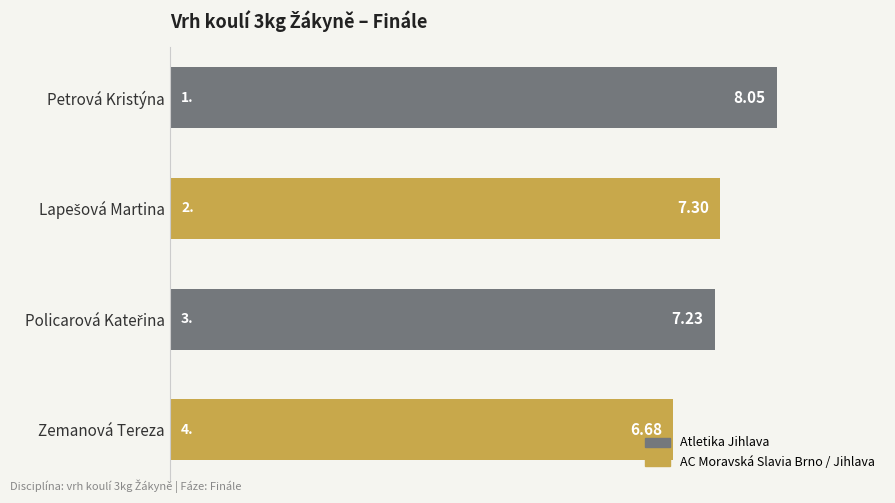

What is the label of the 1st bar from the bottom?

Zemanová Tereza